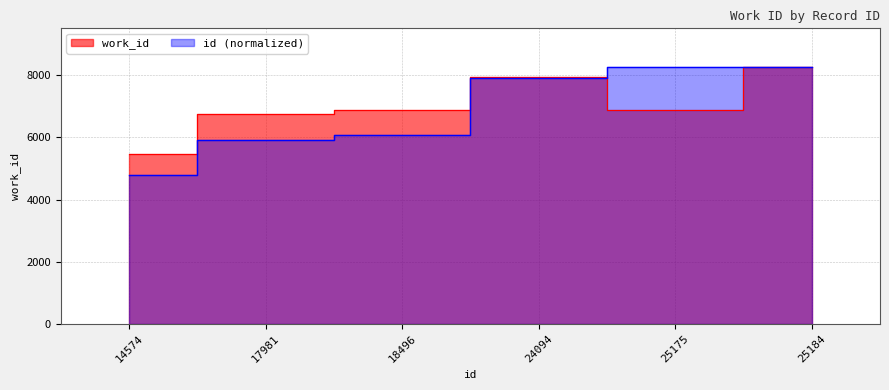

Reading right to left, list all the values displayed in this chart.

25184=8274	25175=6889	24094=7946	18496=6872	17981=6753	14574=5452